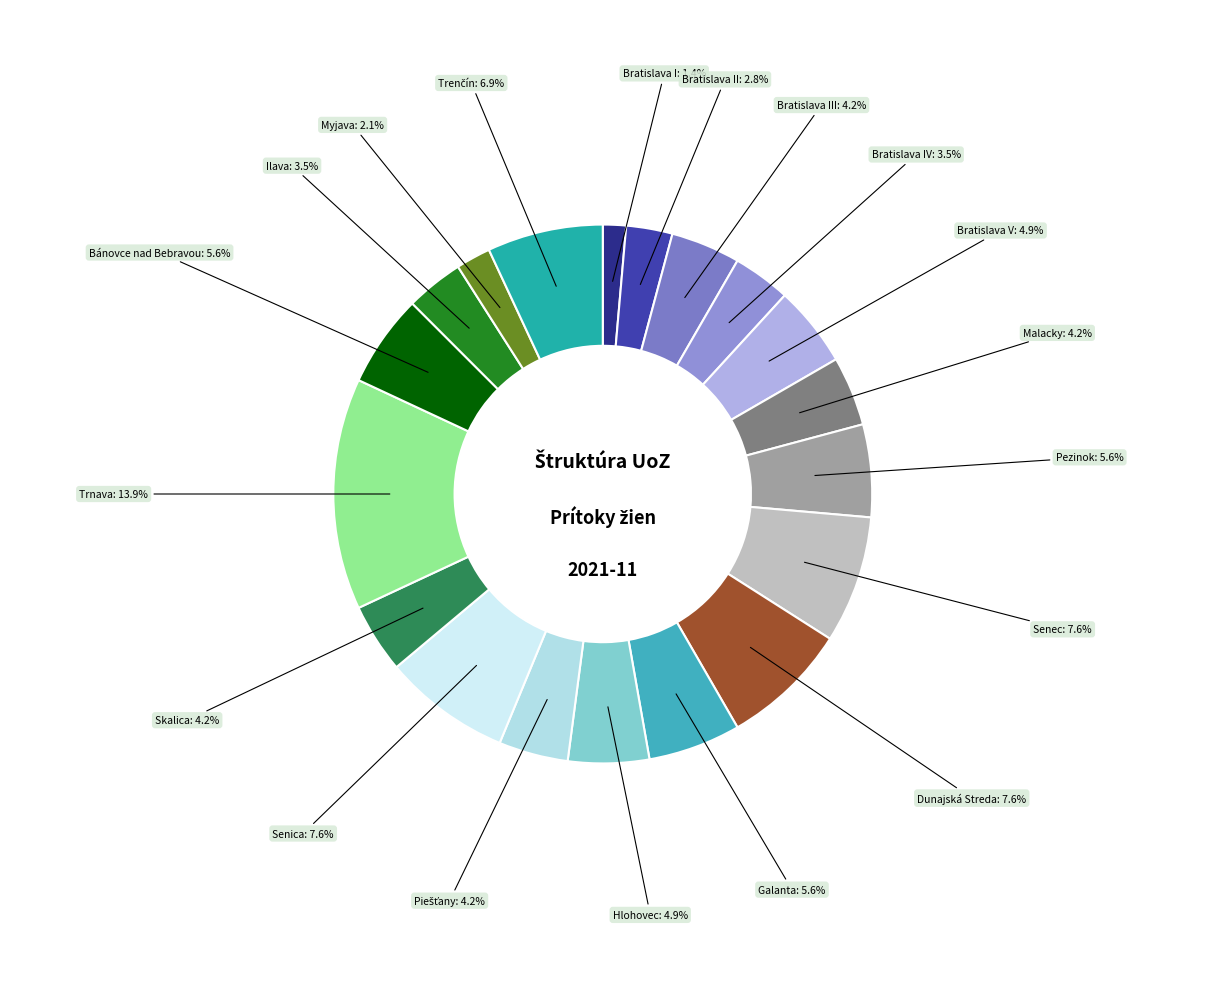

What is the smallest slice in the pie chart?

Bratislava I